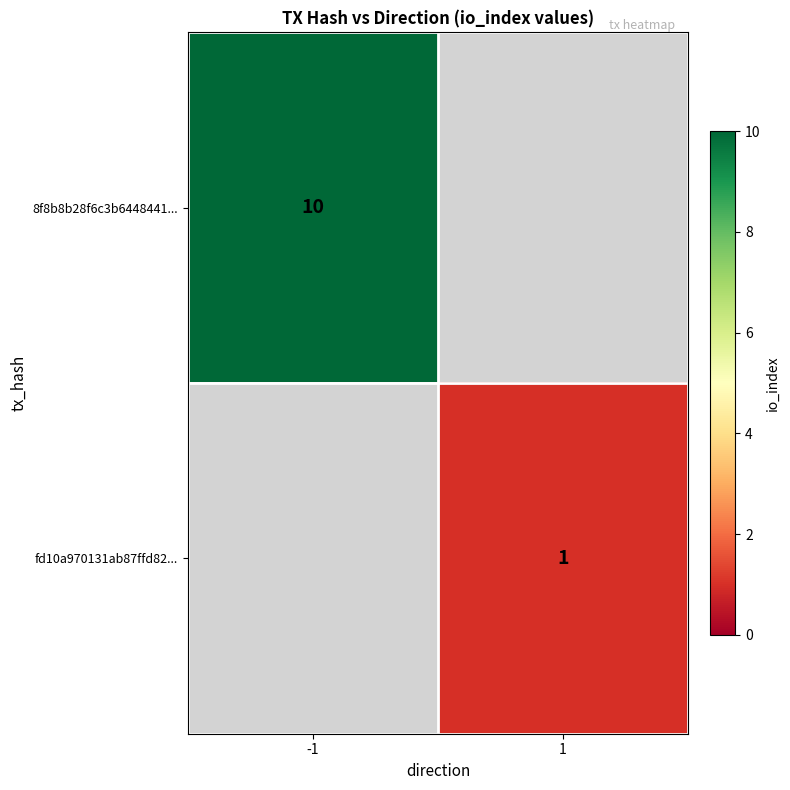

True or false: fd10a970131ab87ffd82... has a value of 0 at 1.

False